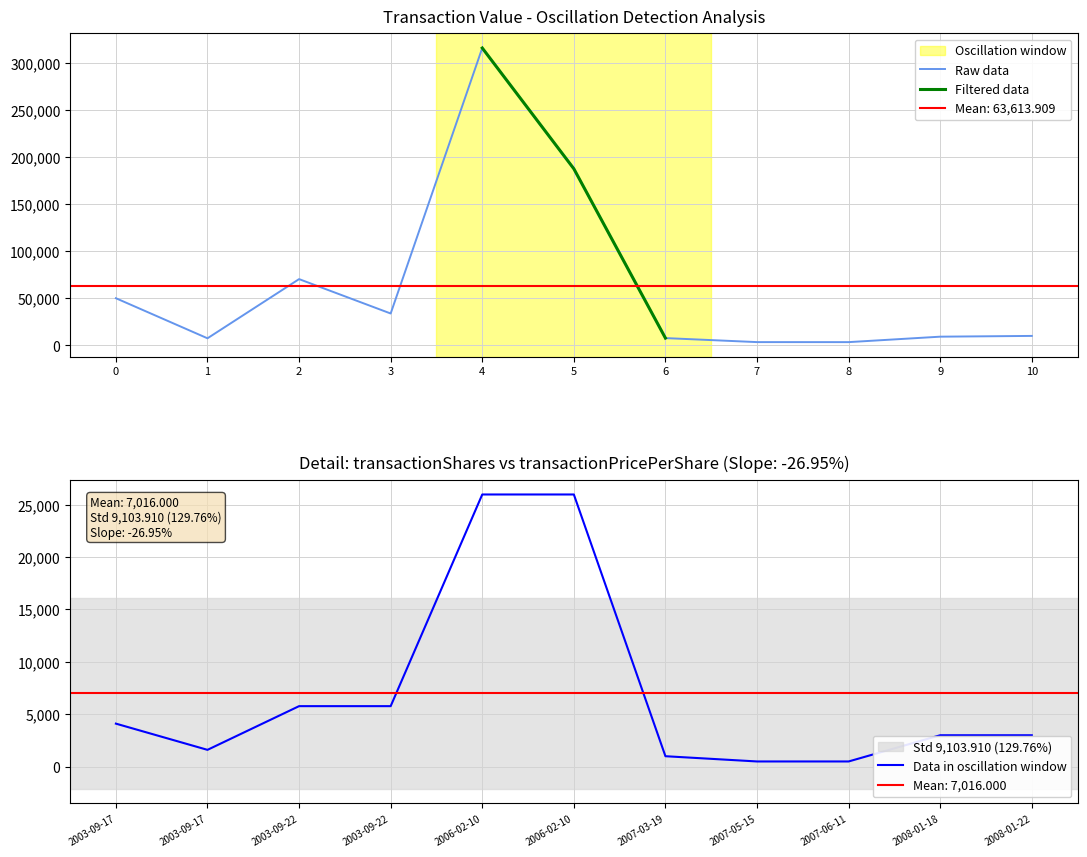

Between which two adjacent categories do transactionValue and sharesOwnedFollowingTransaction first intersect?

2007-03-19 and 2007-05-15